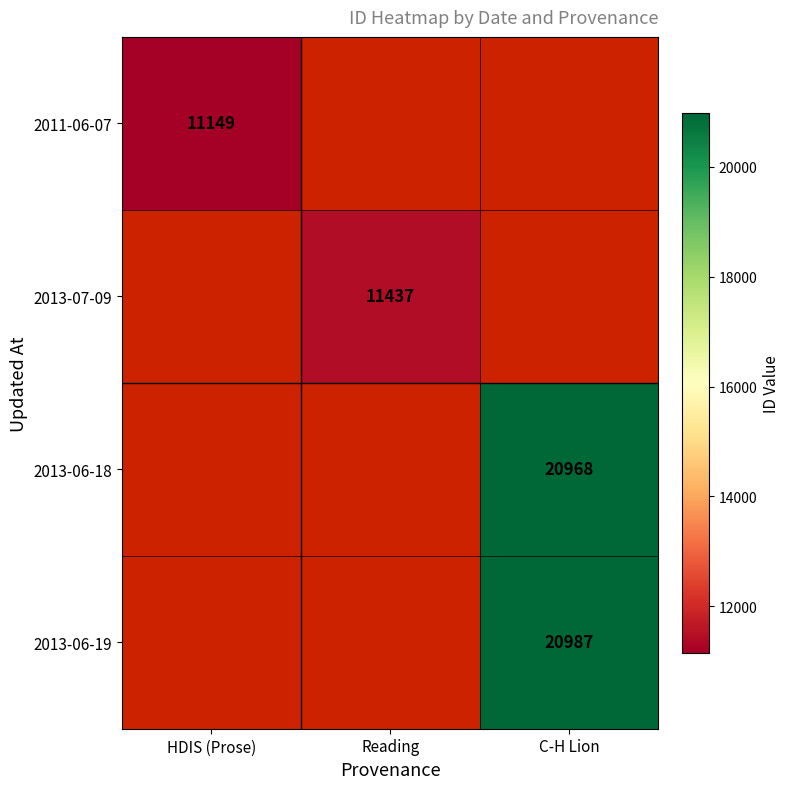

List the series in order of their peak value, lowest first.

2011-06-07, 2013-07-09, 2013-06-18, 2013-06-19